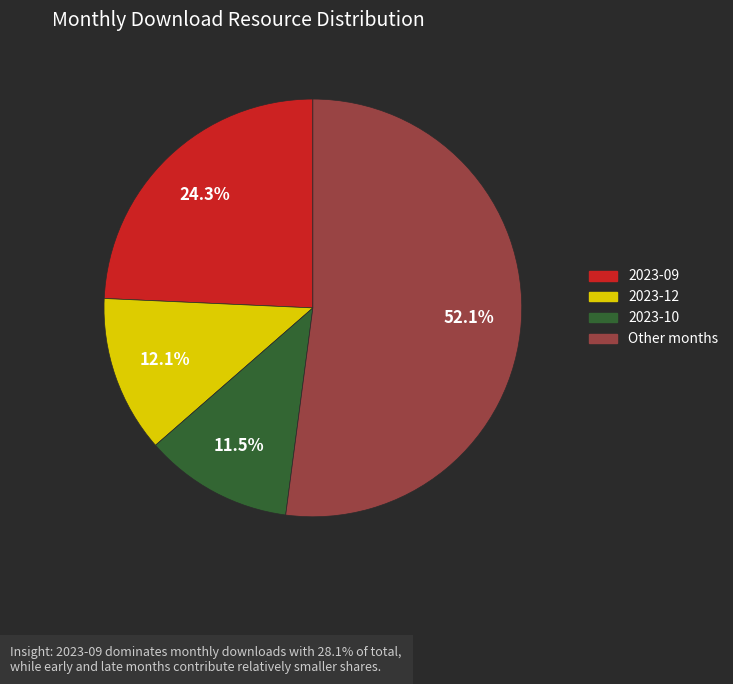

Is there any slice that represents more than half of the pie?

Yes